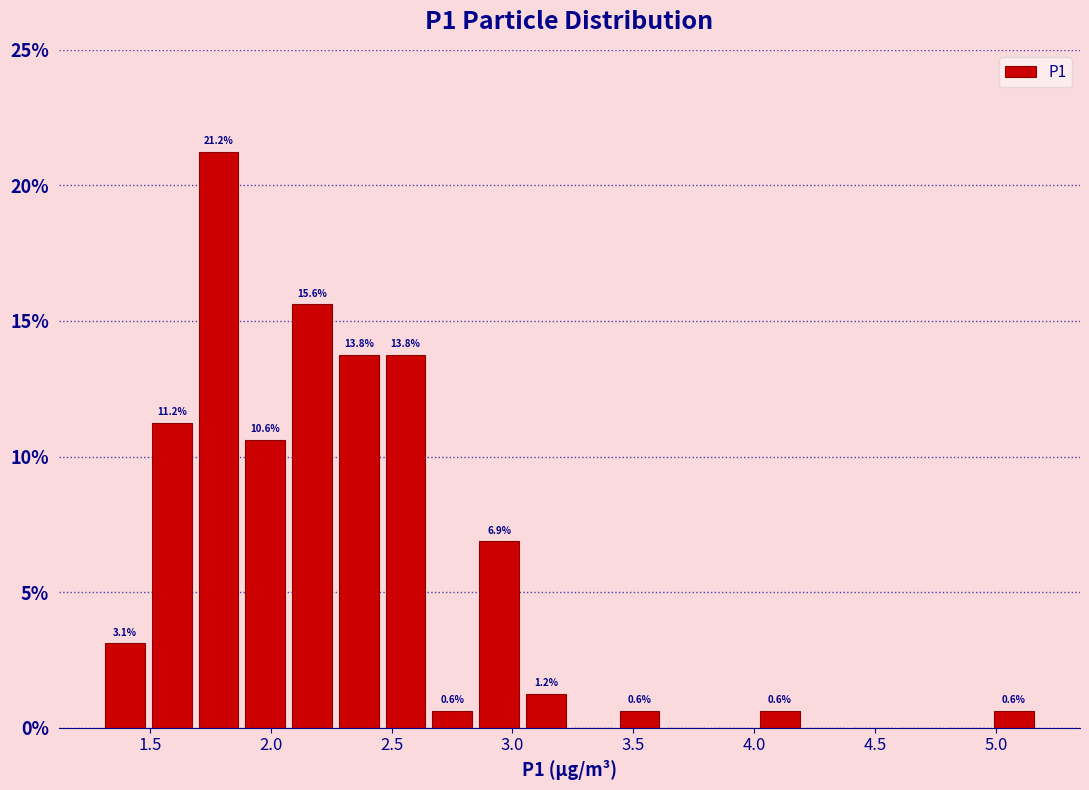

Around what value on the x-axis is the tallest bar? Give the approximate position of its centre, as read against the axis.

1.80